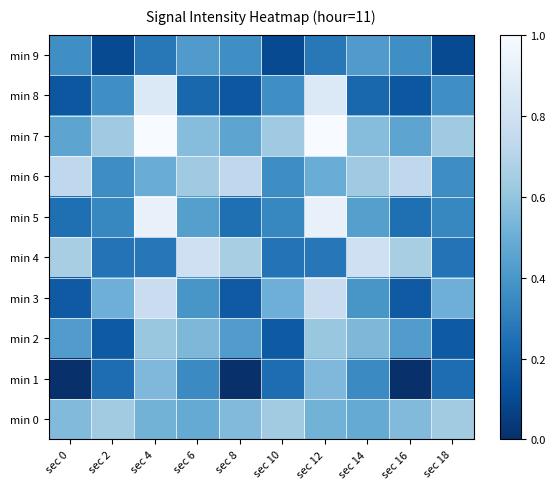

At which category is the sum across all series the highest?

sec 4